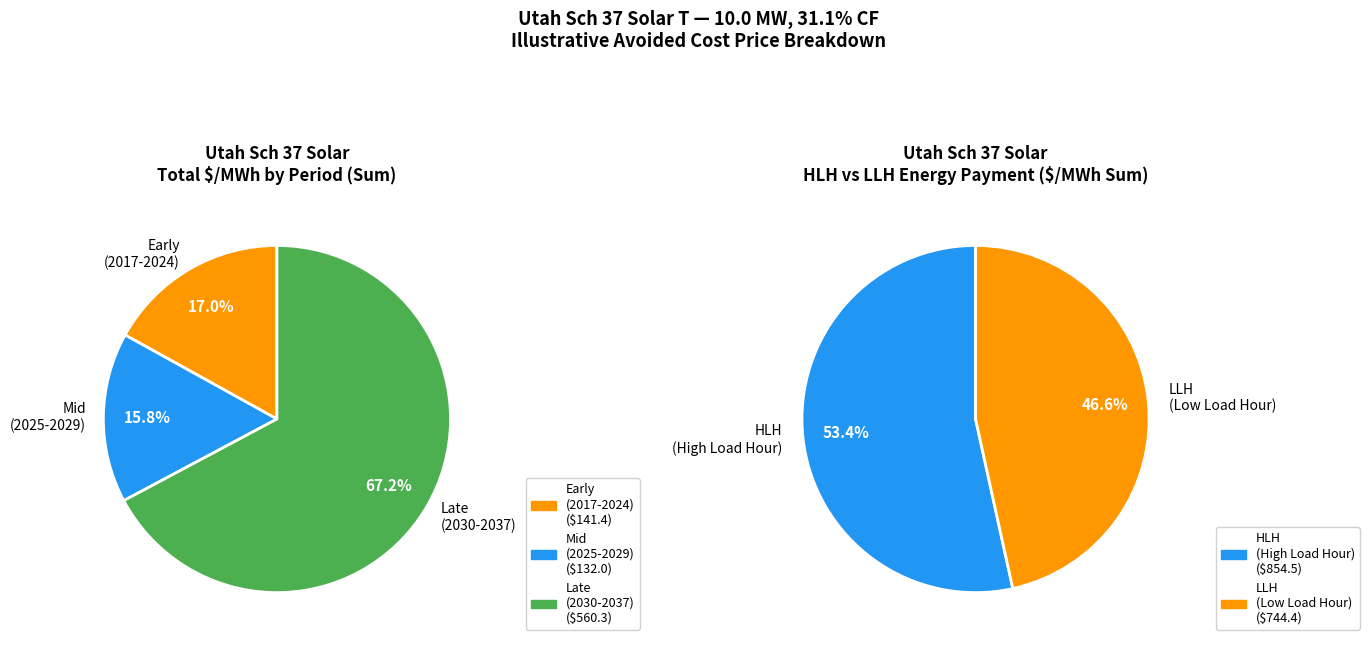

Which category has the biggest portion of the pie?

2037